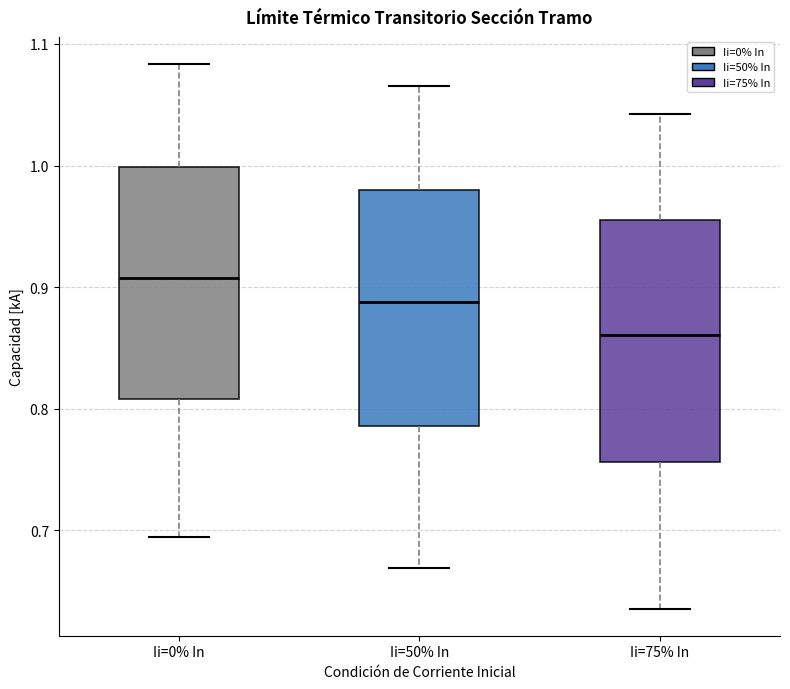

Where does the upper whisker of the box for Ii=75% In end on the y-axis? The values are not printed on the chart, so give them approximately, as read against the axis.

1.04